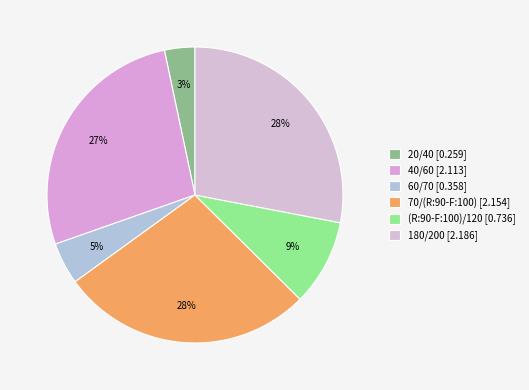

Rank the categories by value from lowest to highest.

20/40, 60/70, (R:90-F:100)/120, 40/60, 70/(R:90-F:100), 180/200